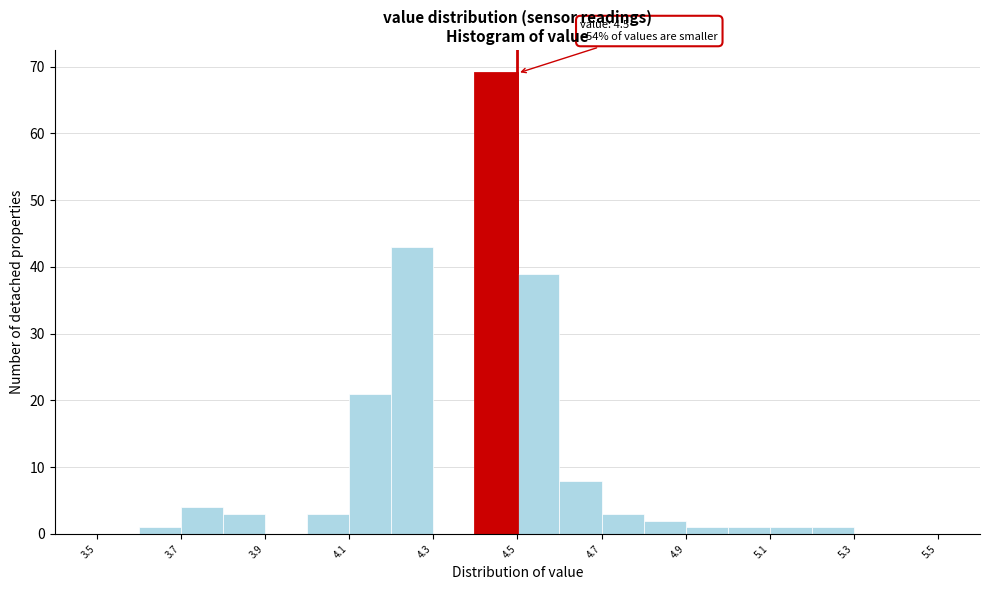

Which range on the x-axis has the tallest bar?

4.4 to 4.5